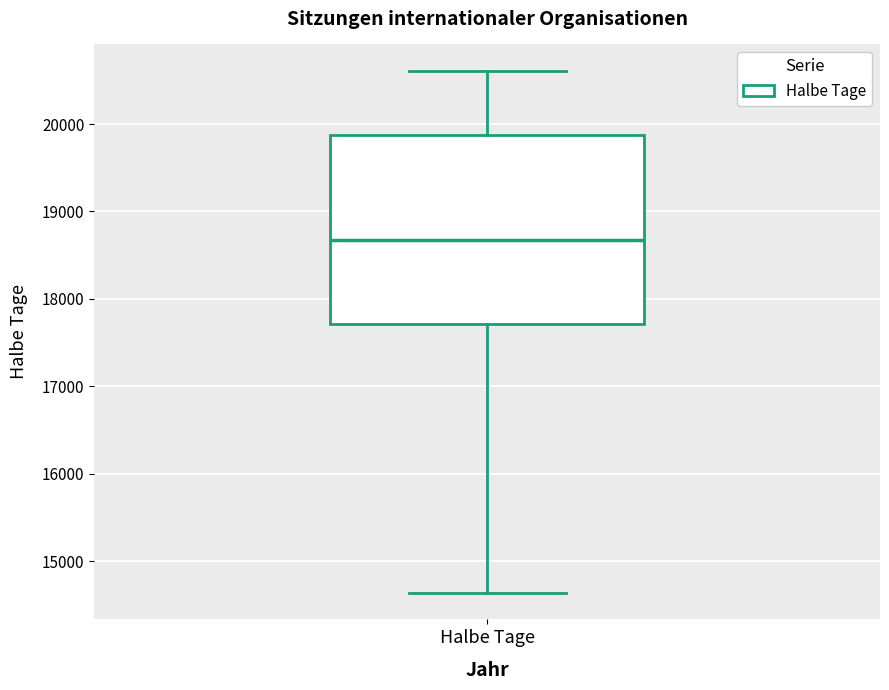

Read this box plot against the y-axis: the position of the median line, the range covered by the box, and the ends of both whiskers. The values are not printed on the chart, so give them approximately, as read against the axis.

median 18700, box 17700 to 19900, whiskers 14600 to 20600